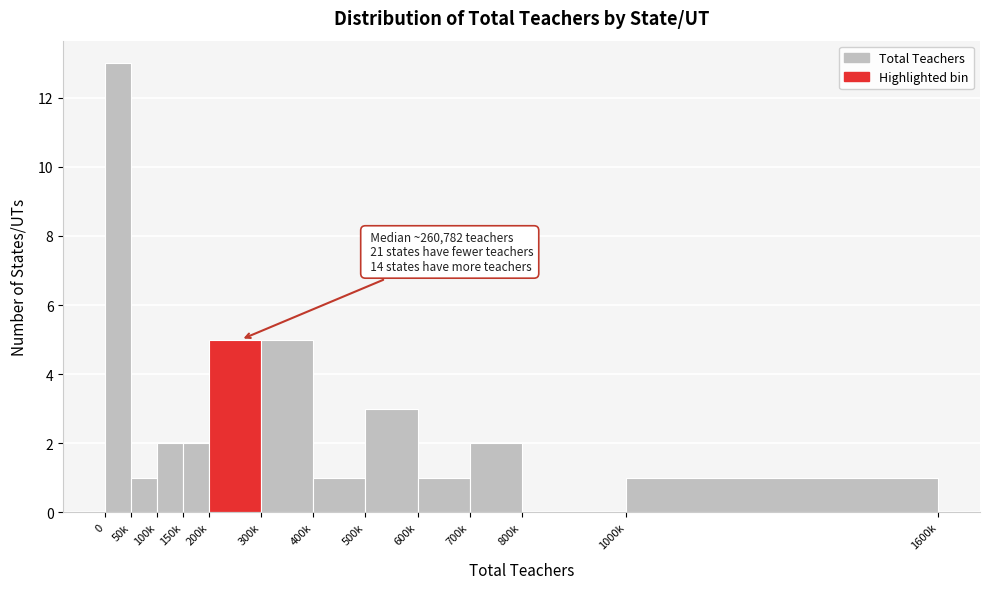

Reading left to right, extract all data points from this chart.

0=13	50k=1	100k=2	150k=2	200k=5	300k=5	400k=1	500k=3	600k=1	700k=2	800k=0	1000k=1